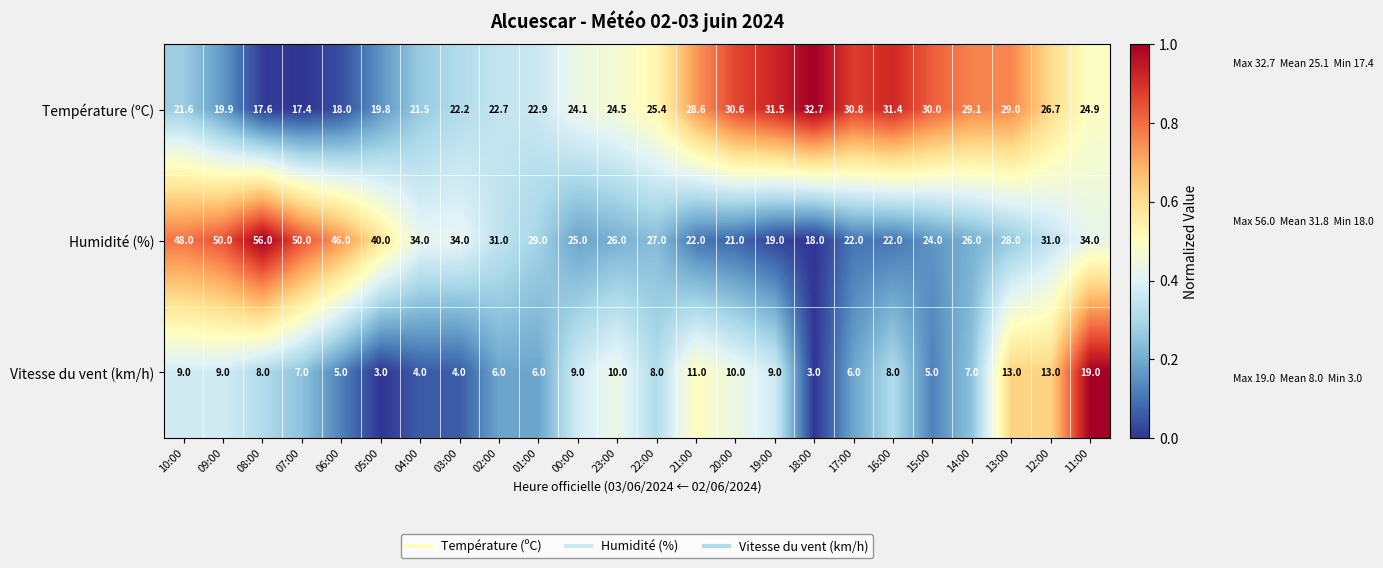

What is the sum of all Humidité (%) values?

763.0